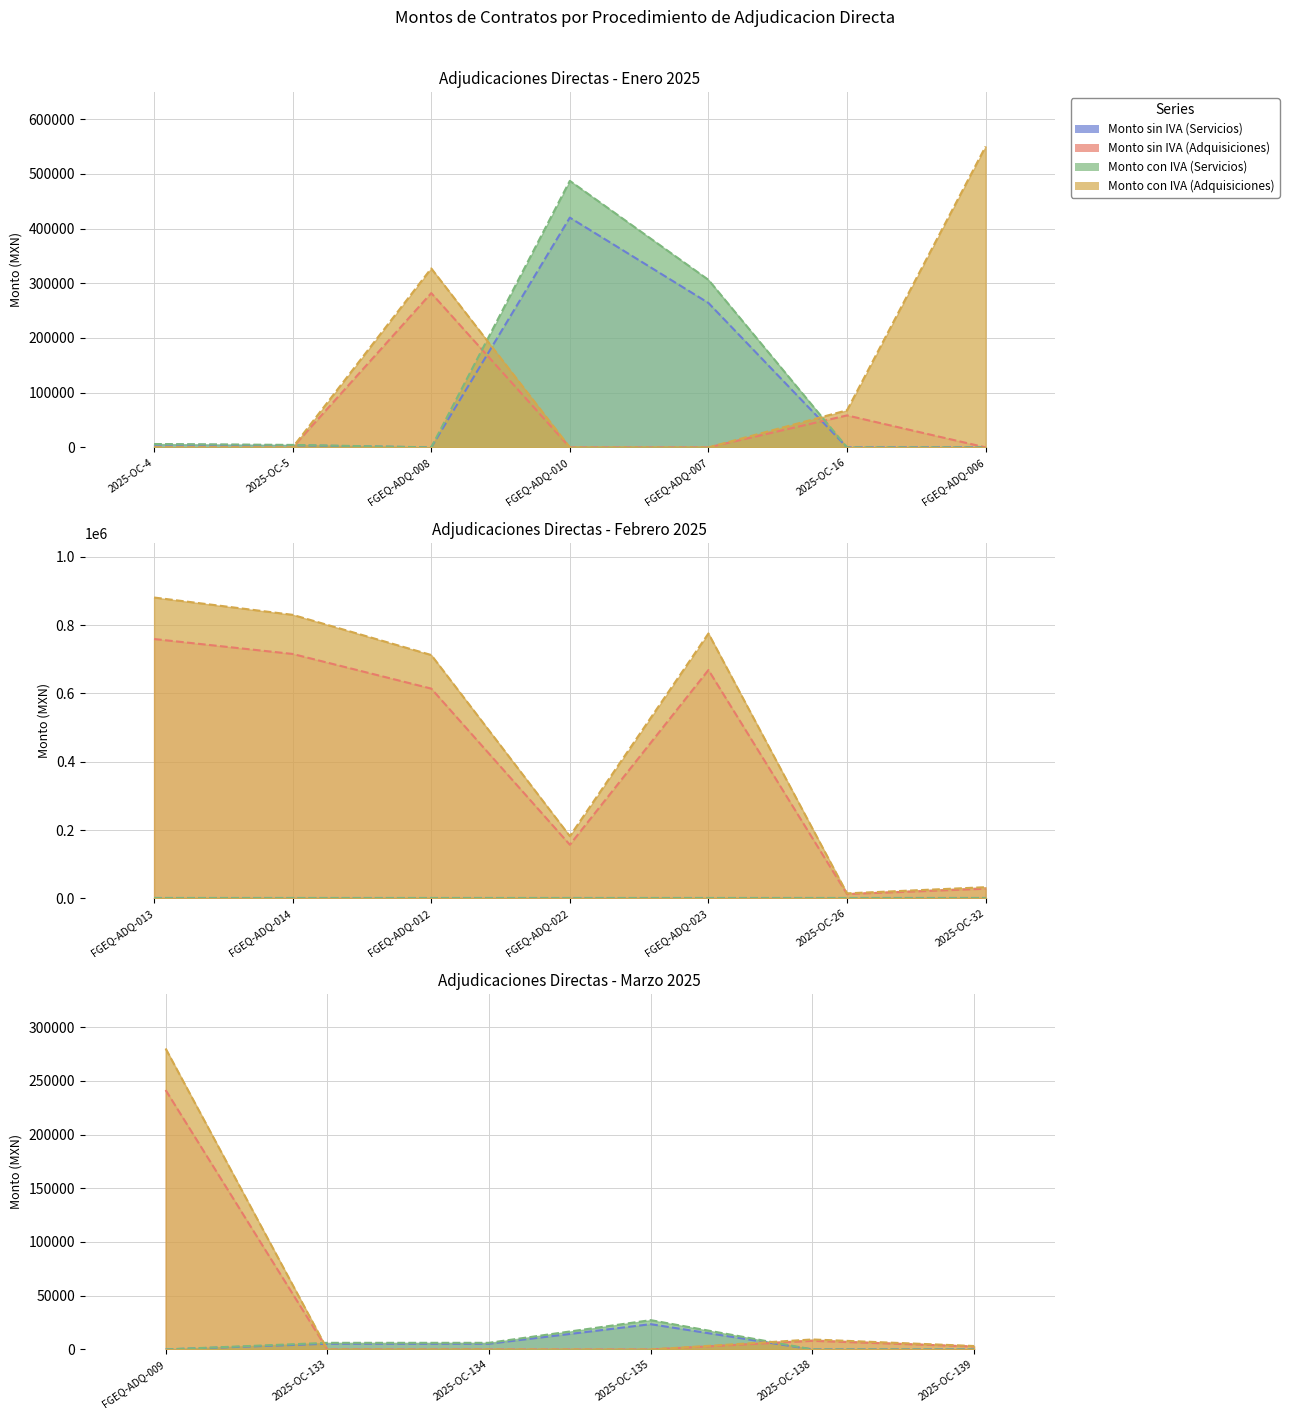

True or false: Monto con IVA (Servicios) and Monto sin IVA (Adquisiciones) cross at least once.

True